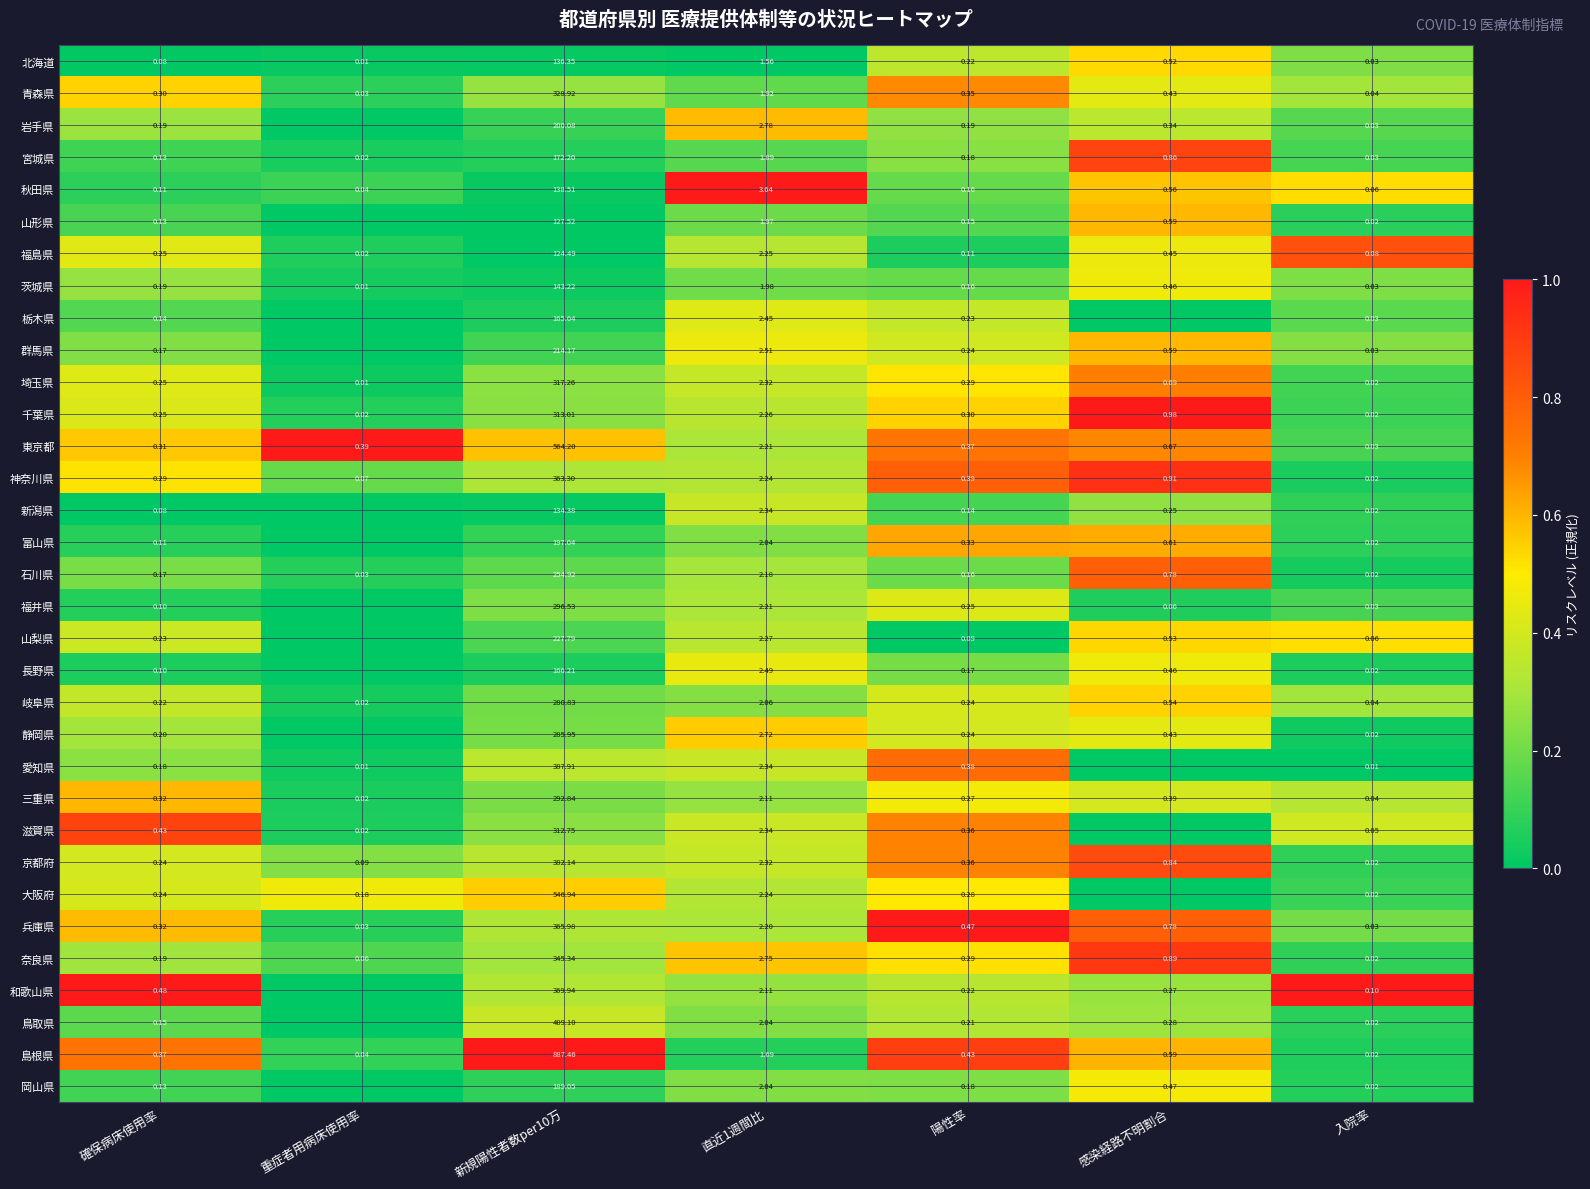

Between 確保病床使用率 and 陽性率, which series saw the biggest shift?

和歌山県